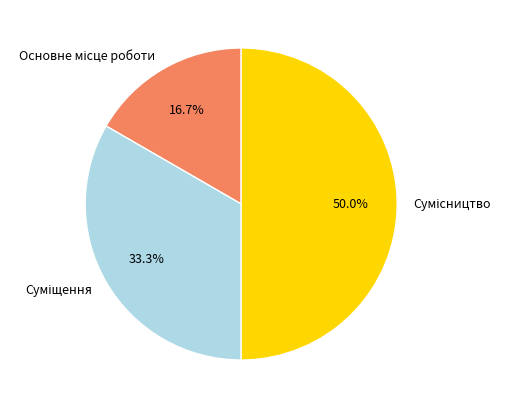

How many segments does this pie chart have?

3